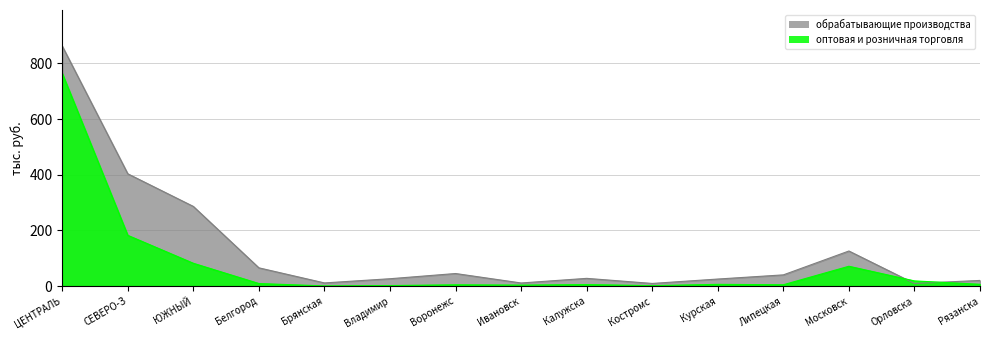

Where is обрабатывающие производства nearest to the value 436?

СЕВЕРО-З